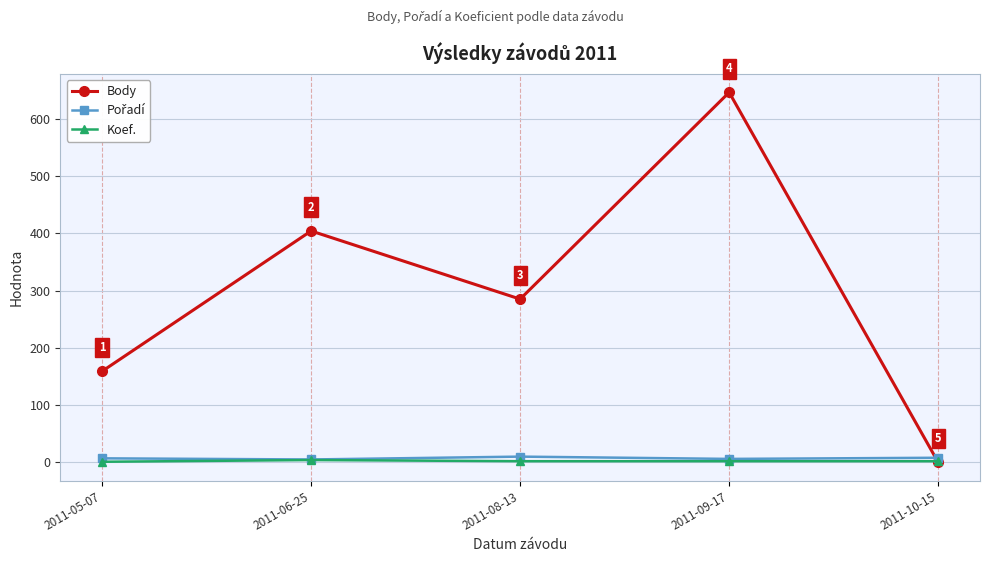

Which category has the lowest value in the Body series?

2011-10-15